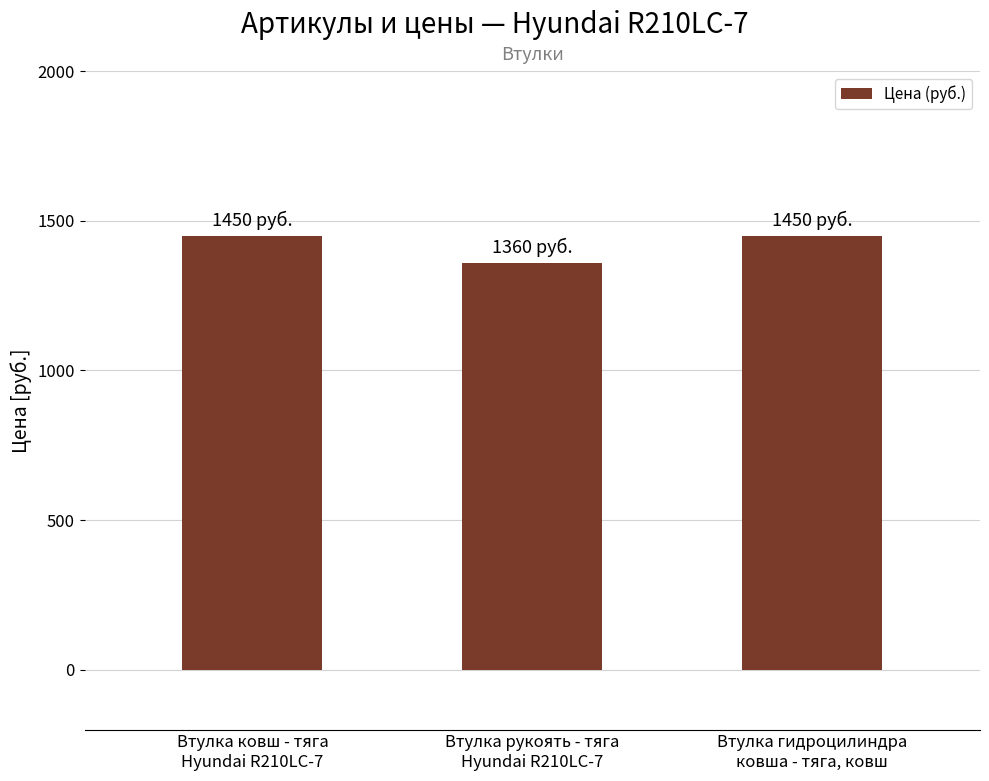

Reading left to right, transcribe all the data shown in this chart.

Втулка ковш - тяга
Hyundai R210LC-7=1450	Втулка рукоять - тяга
Hyundai R210LC-7=1360	Втулка гидроцилиндра
ковша - тяга, ковш=1450